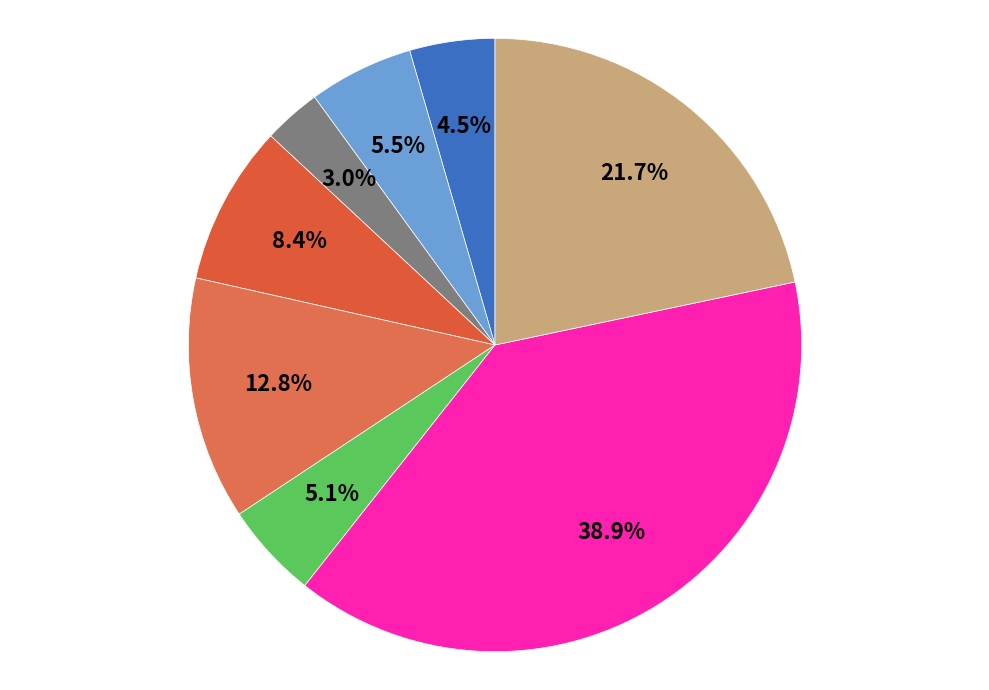

How many segments does this pie chart have?

8